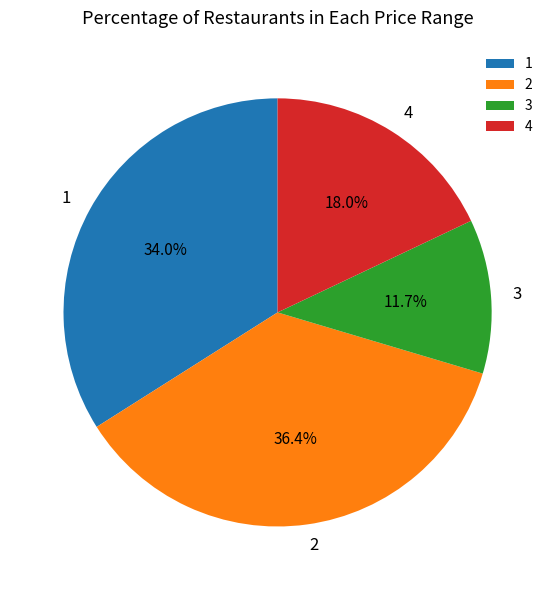

Do 3 and 4 together represent more than half of the pie?

No